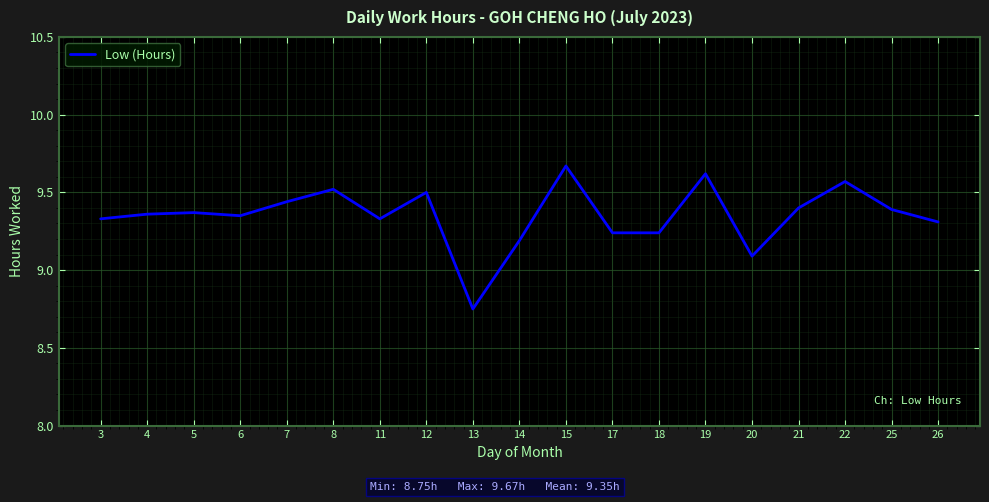

What is the ratio of the value at 7 to the value at 21?

1.0